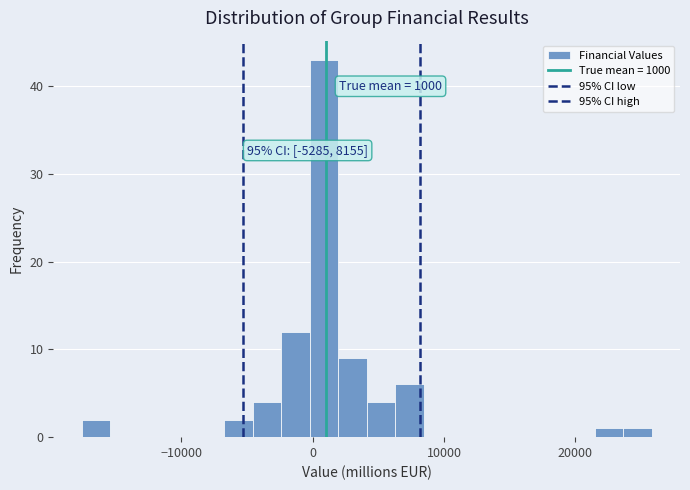

Around what value on the x-axis is the tallest bar? Give the approximate position of its centre, as read against the axis.

1000